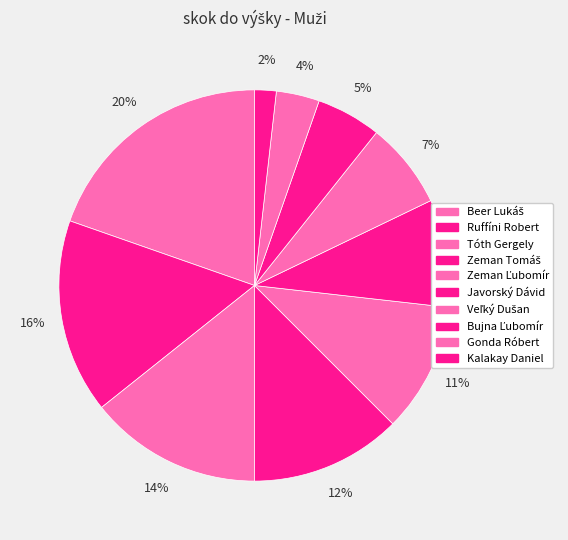

Count the number of slices in the pie.

10